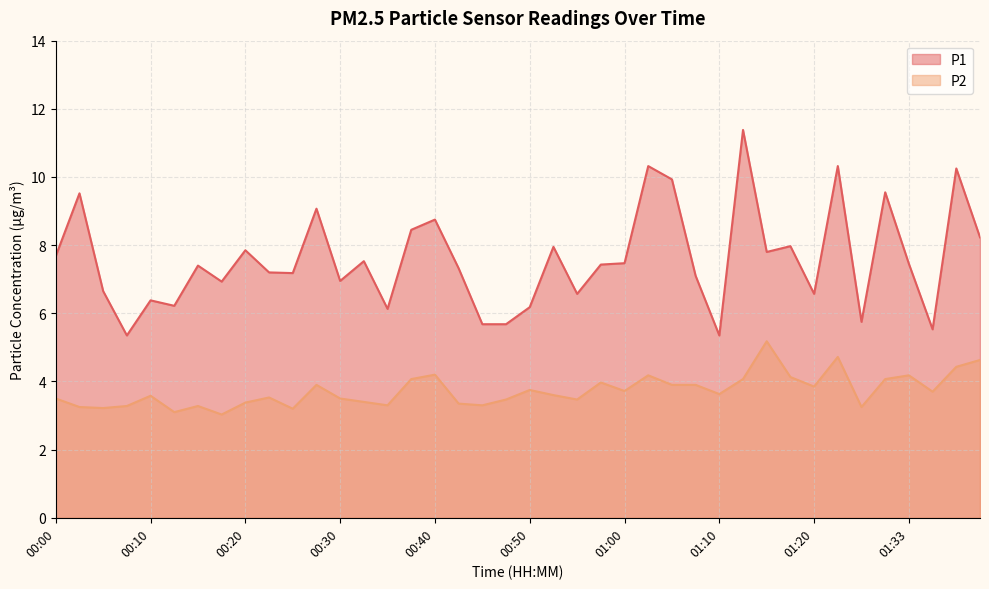

What is the total value across all series at 00:50?

9.9